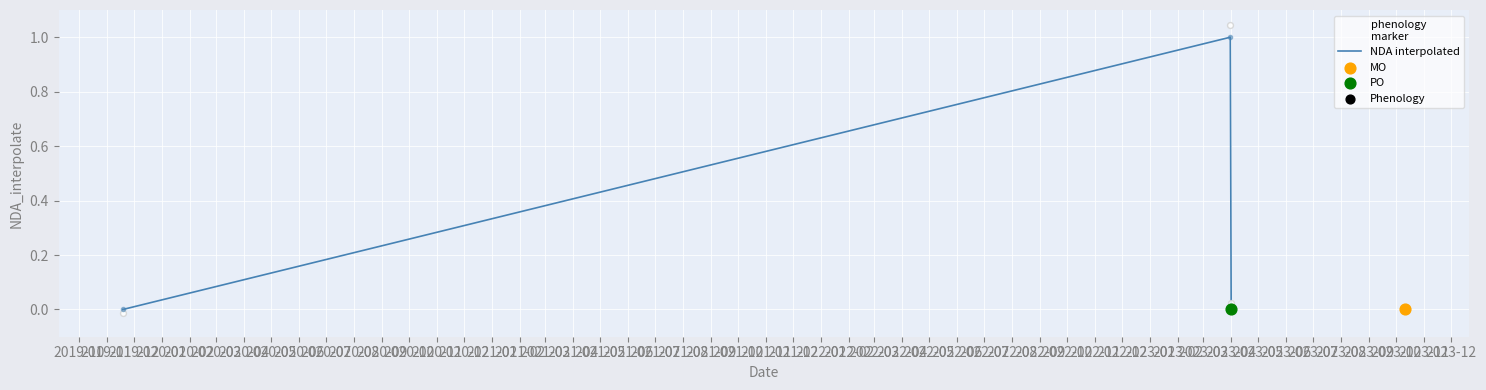

Which has a higher value, 2019-10 or 2019-12?

2019-10